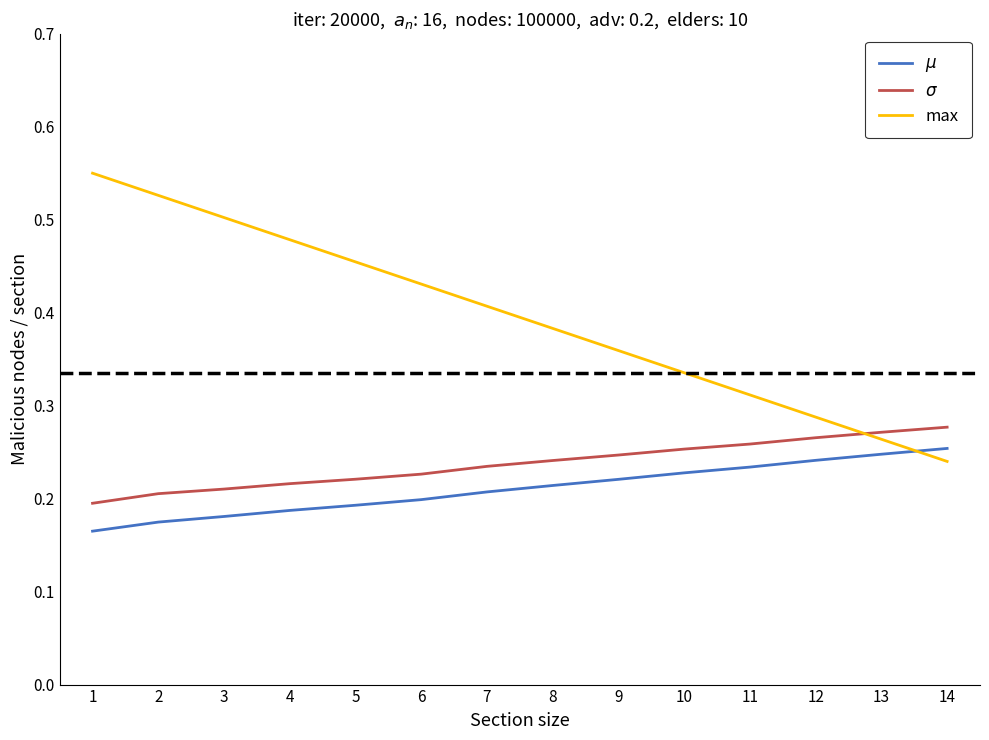

True or false: $\sigma$ and max intersect in this chart.

True